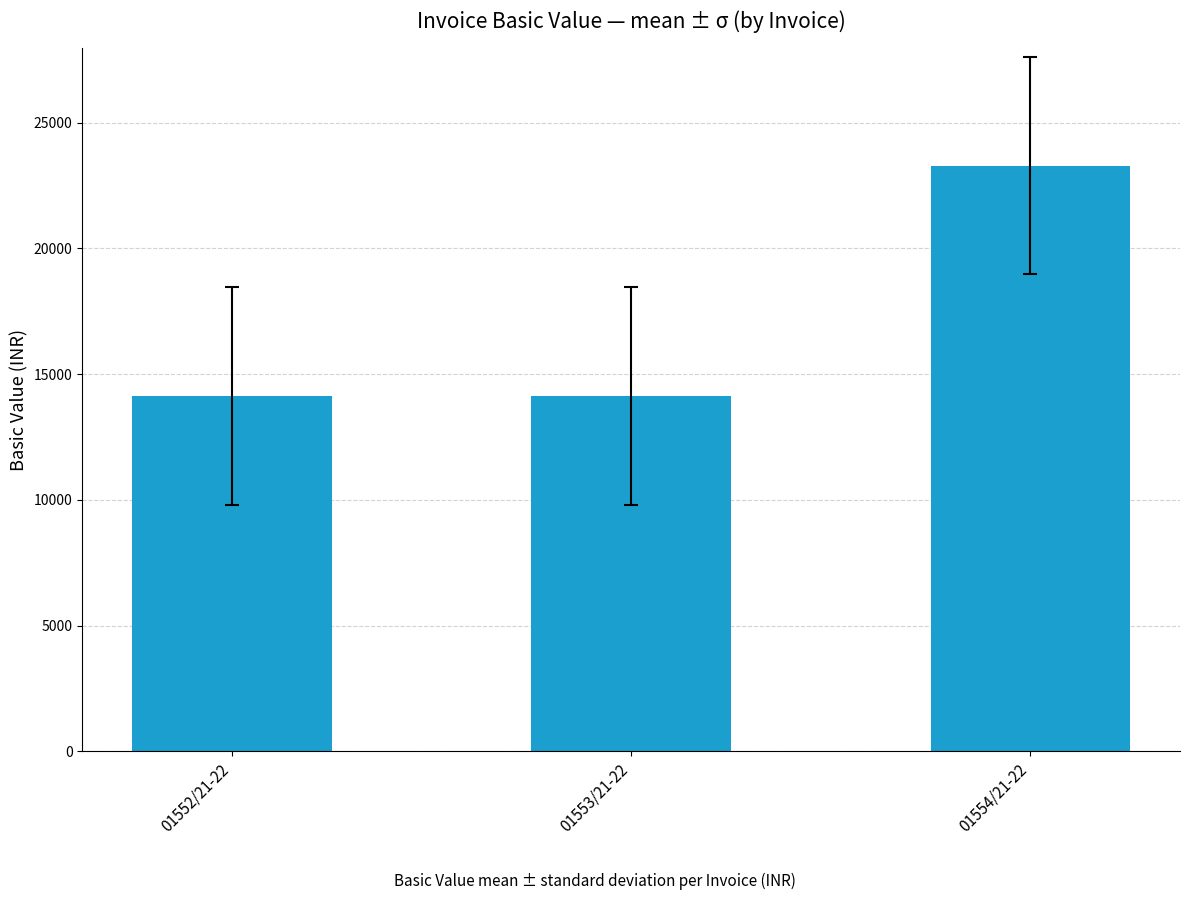

Approximately how many times larger is the value at 01553/21-22 compared to 01554/21-22?

0.6